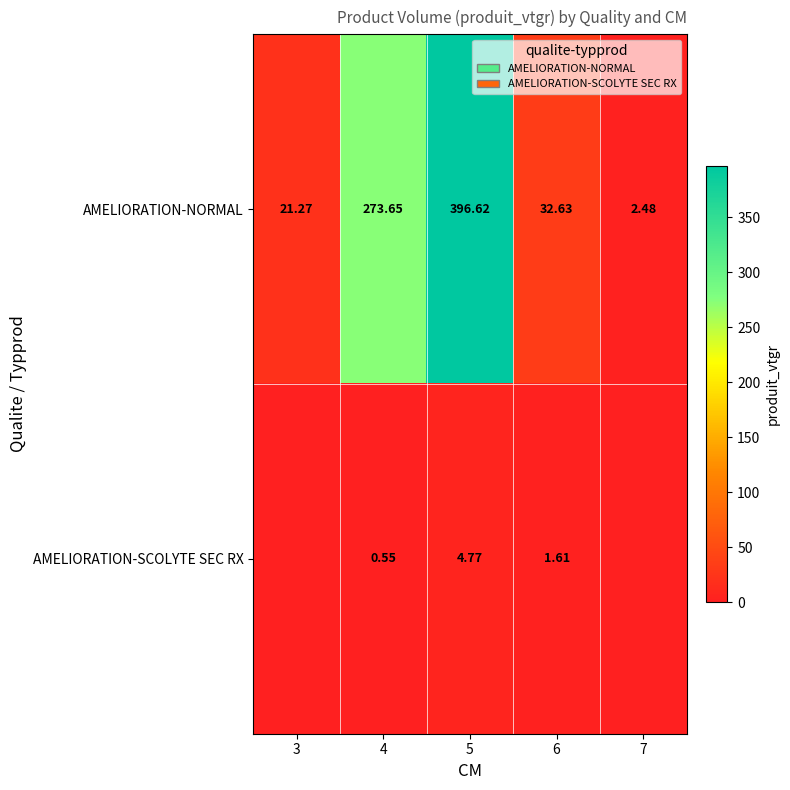

Between 4 and 7, which is larger?

4